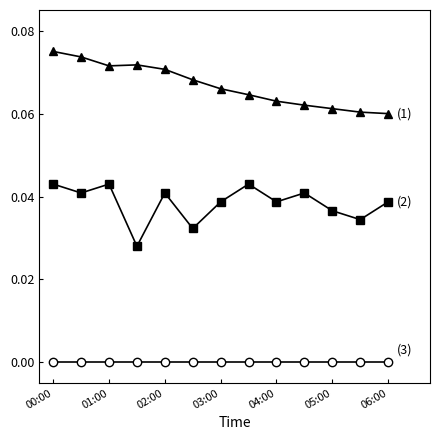

How many distinct data groups are displayed?

3